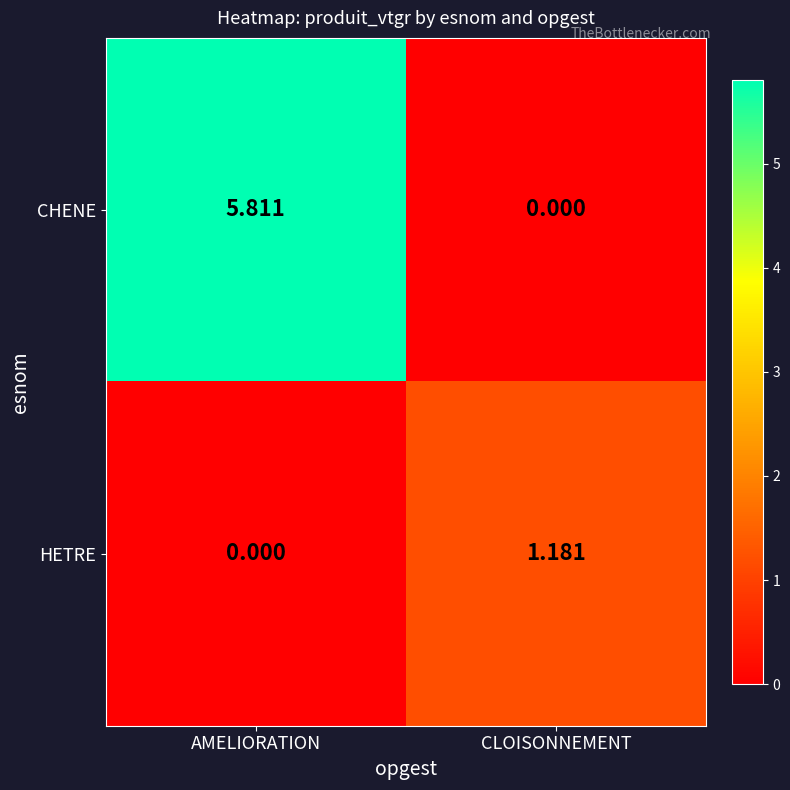

Rank the series by their average value, from highest to lowest.

CHENE, HETRE